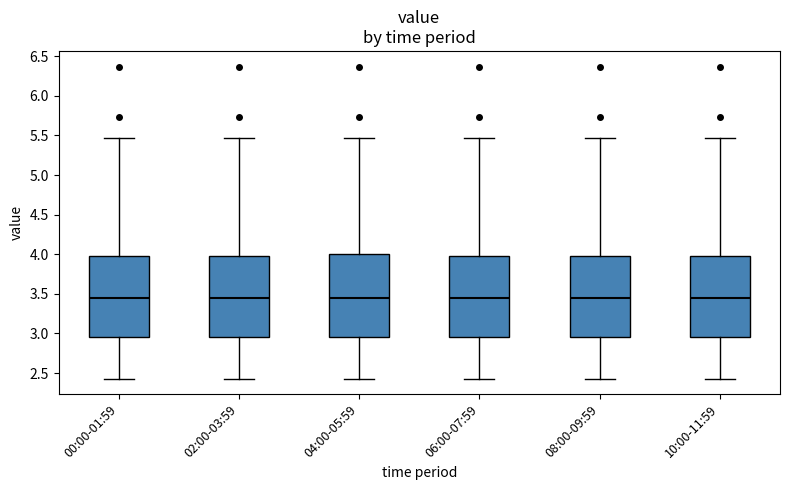

Where is the lower edge of the box for 00:00-01:59 on the y-axis? The values are not printed on the chart, so give them approximately, as read against the axis.

2.95